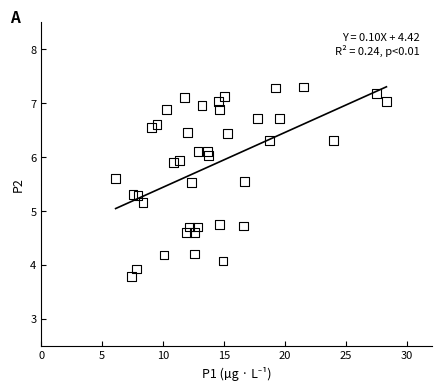

What is the range of Y values (max minus min)?

3.5